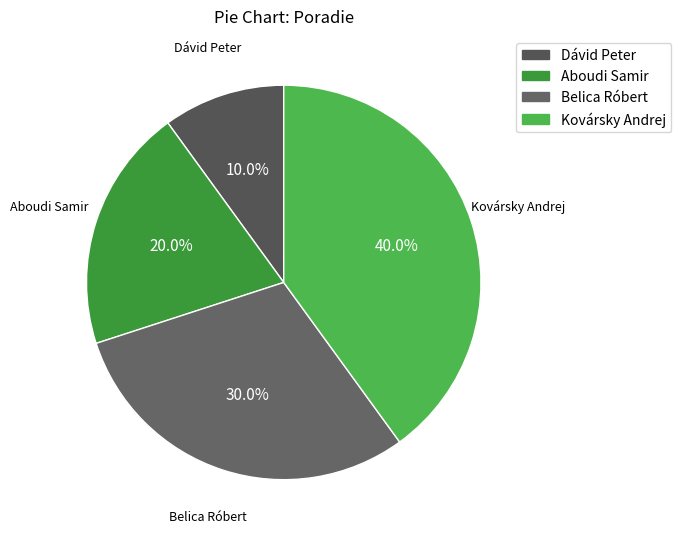

Is it true that Belica Róbert is 43% of the pie?

False